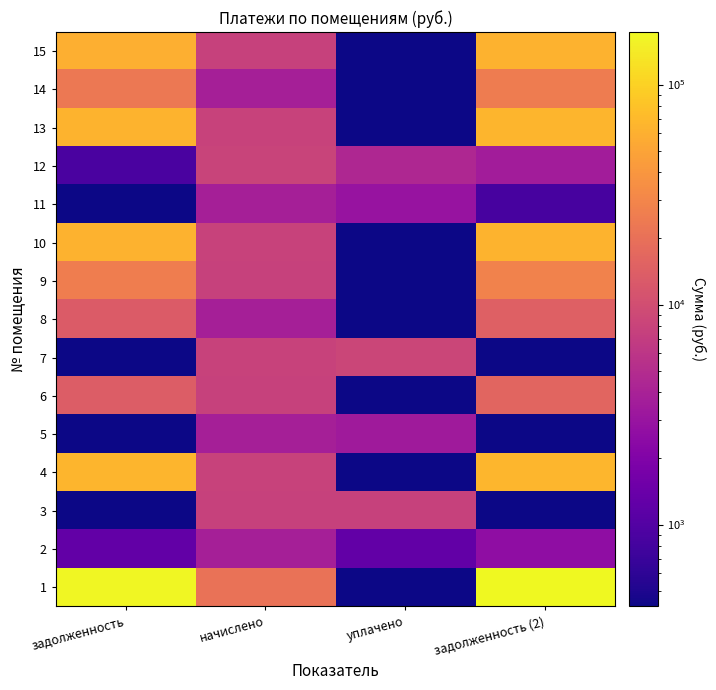

At how many categories does at least one series exceed 59259?

2